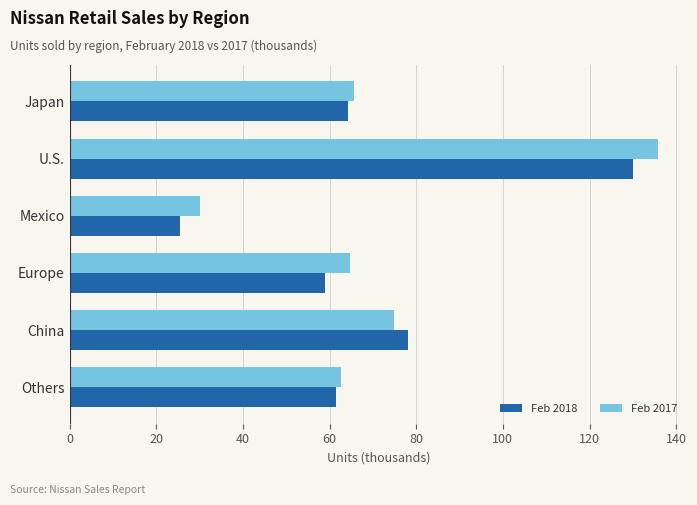

Which category has the highest value in the Feb 2017 series?

U.S.